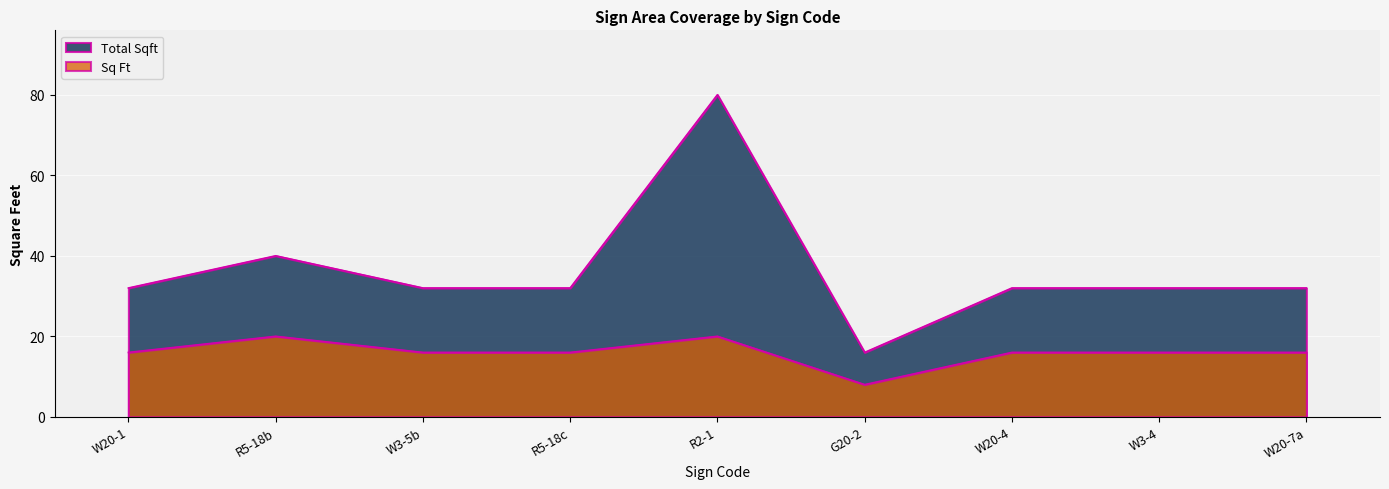

What is the total value across all series at R5-18c?

48